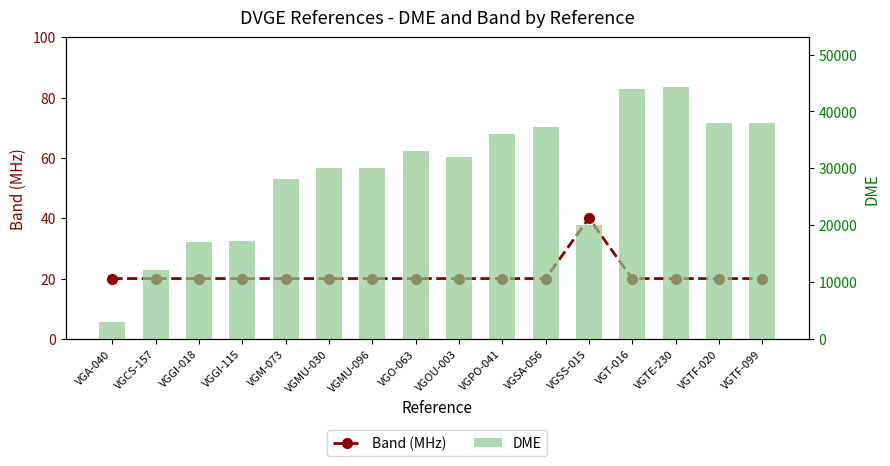

What is the sum of all Band (MHz) values?

340